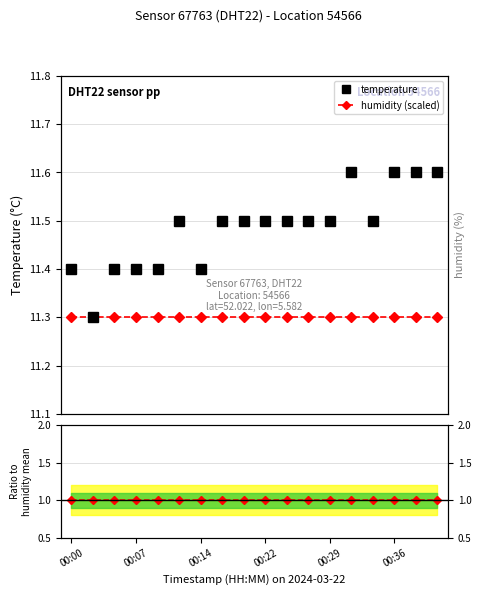

Is the value of humidity (scaled) at 10 greater than the value of temperature at 13?

No